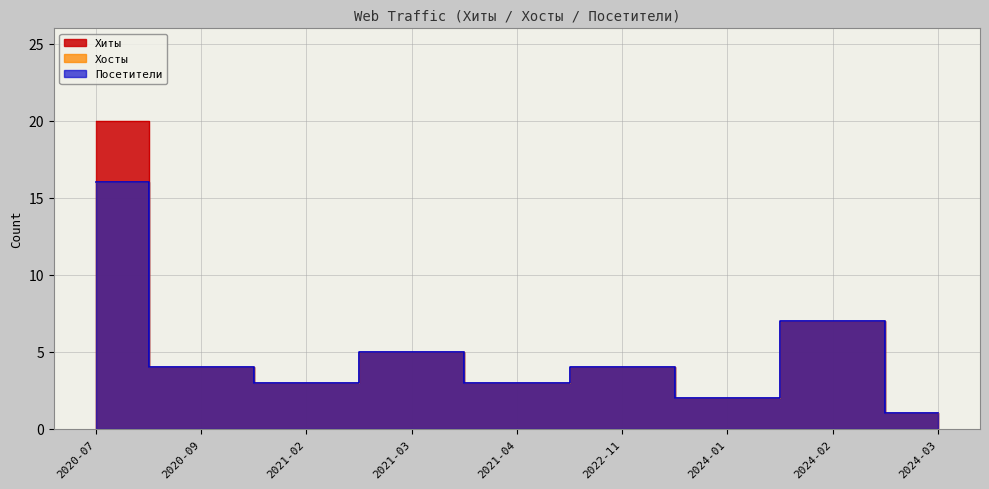

What position from the right is 2021-04?

5